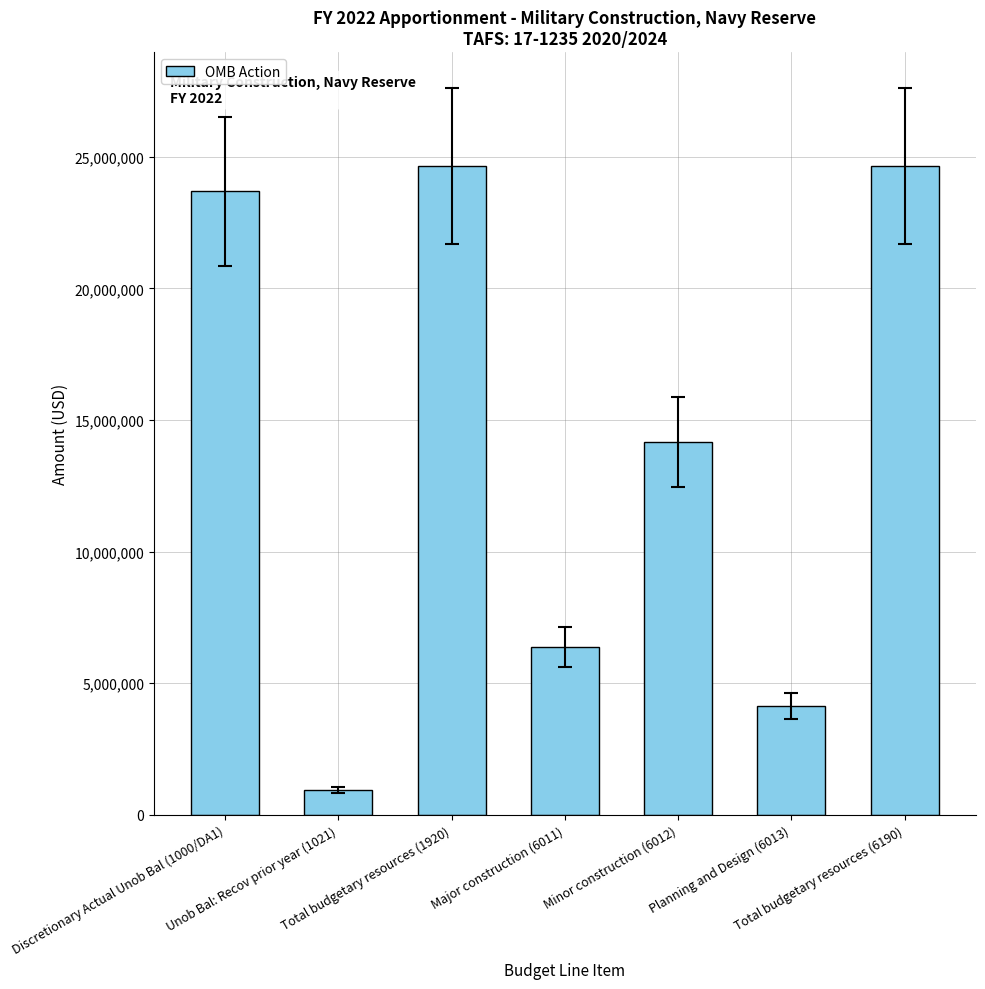

Reading left to right, transcribe all the data shown in this chart.

23683450	954006	24637456	6359018	14161438	4117000	24637456